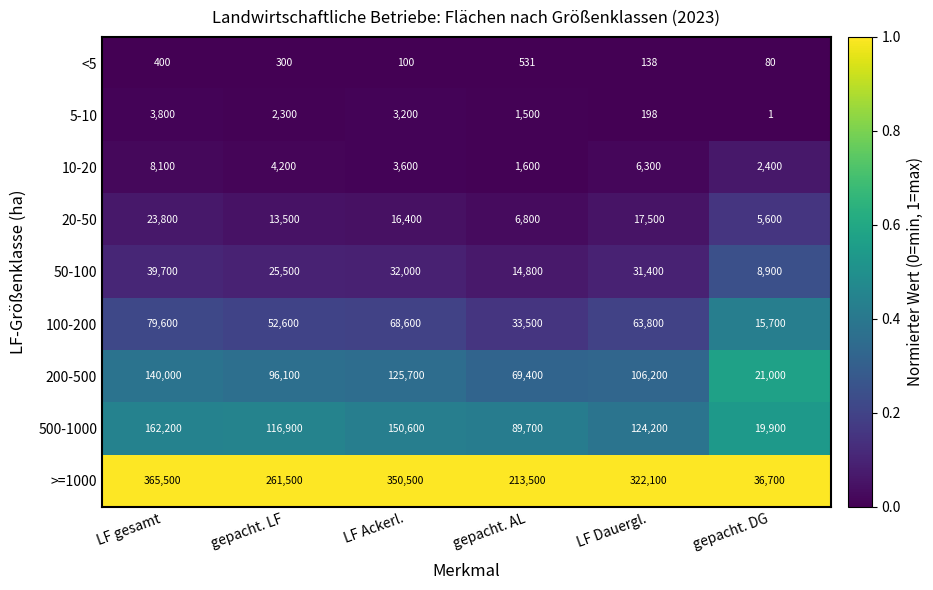

Which series changed the most between gepacht. LF and LF Dauergl.?

>=1000